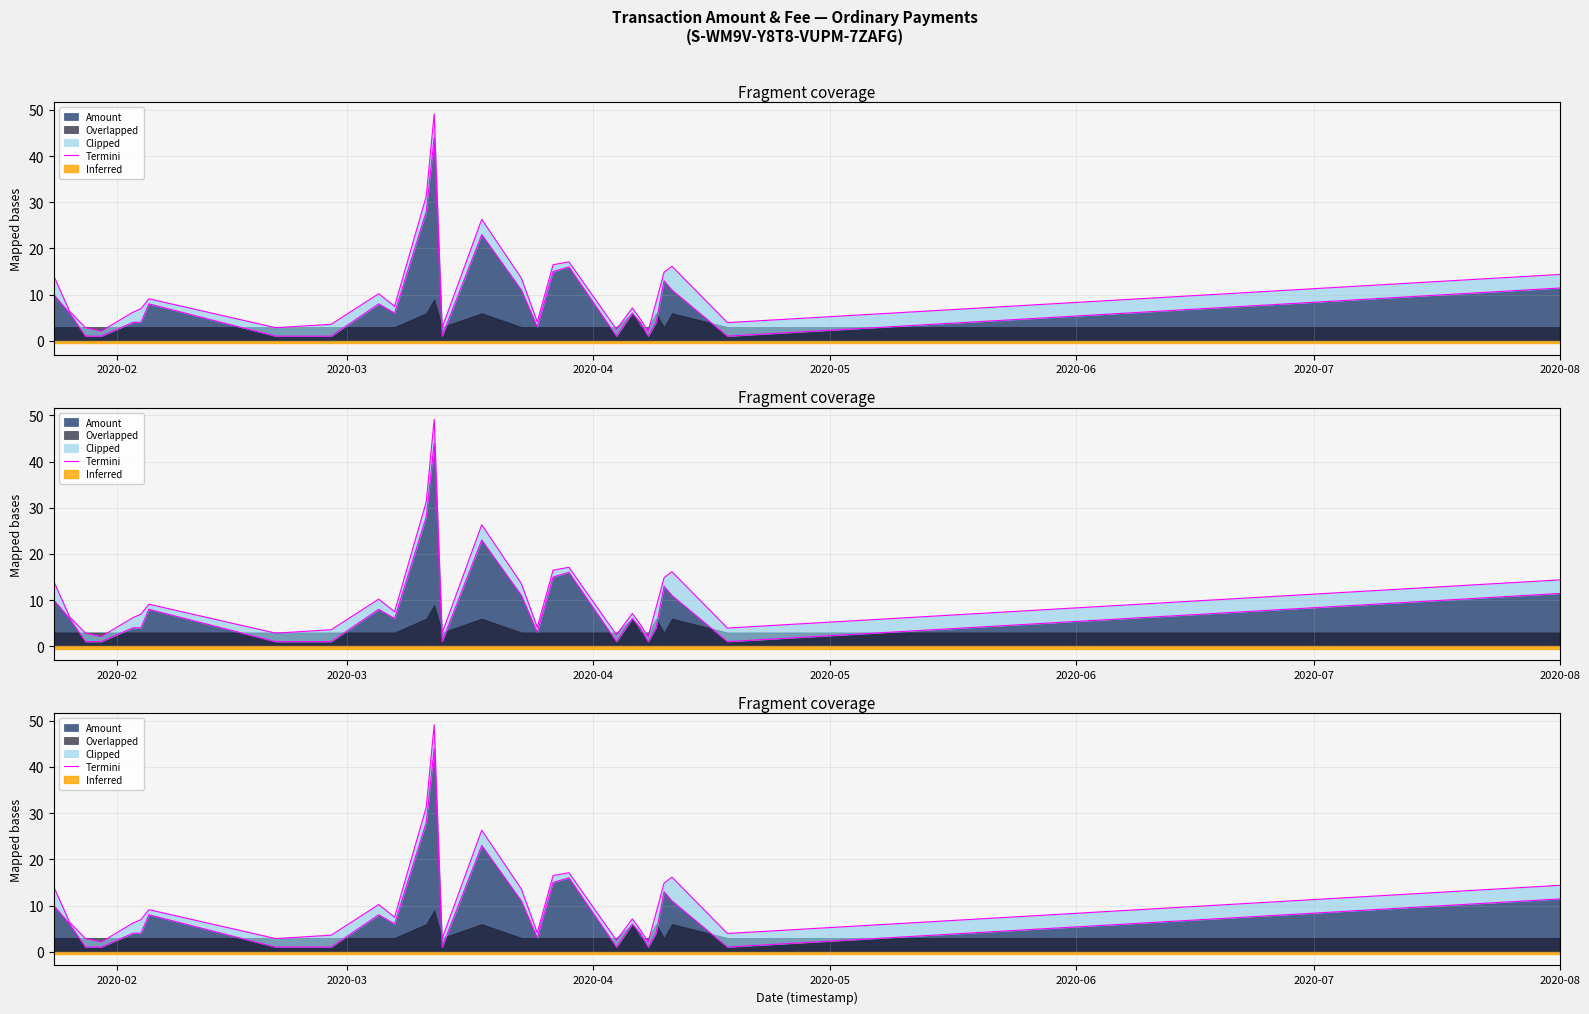

Count the number of categories in the chart.

28